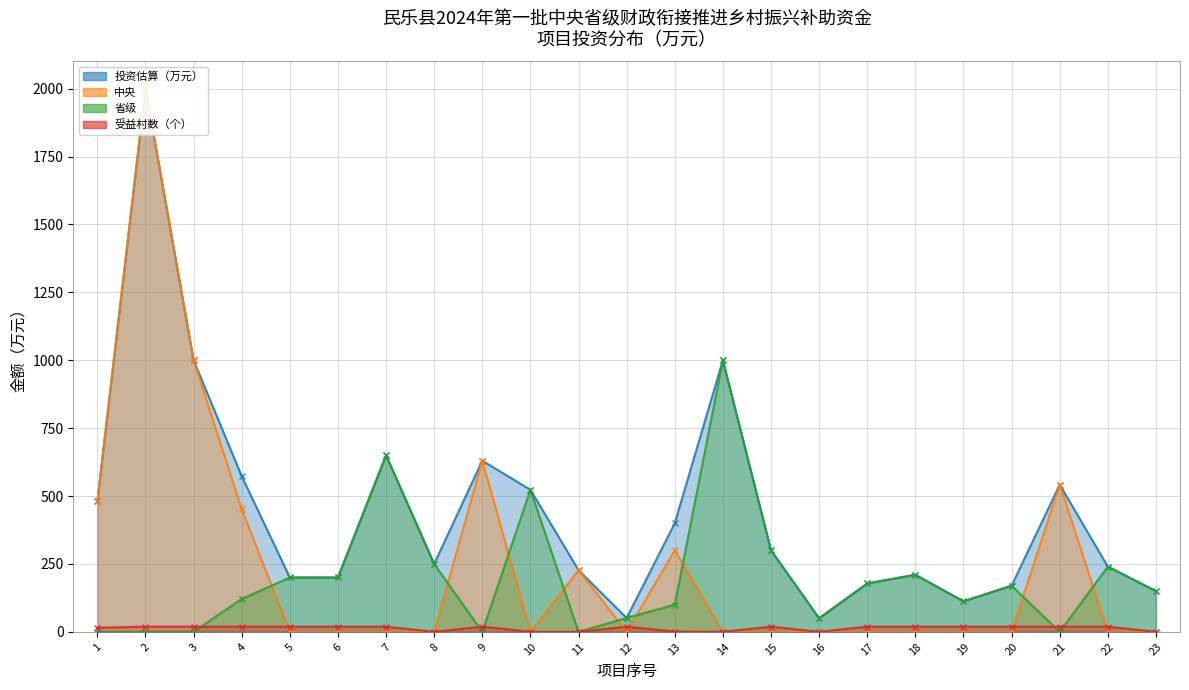

How many lines are shown in the chart?

4